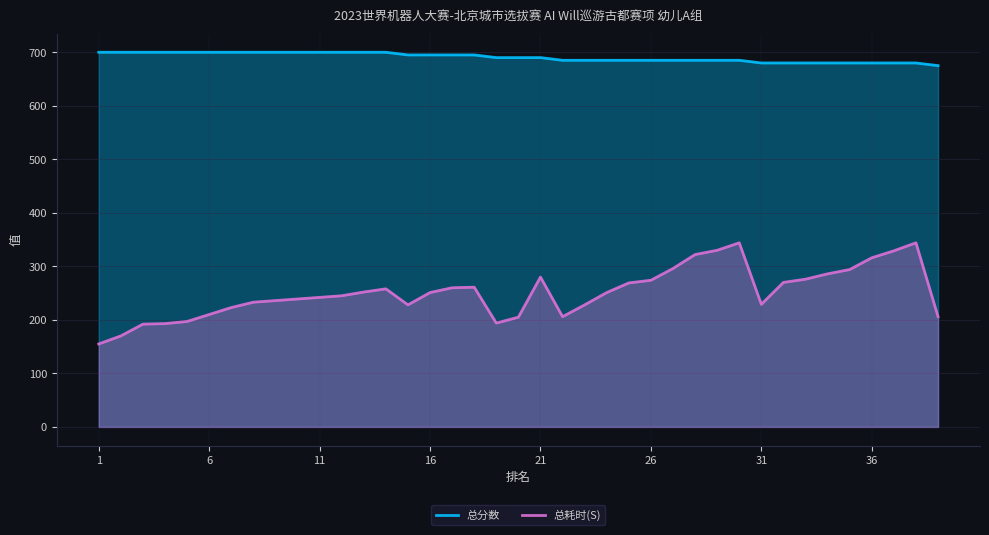

True or false: 总耗时(S) has a value of 330 at 28.

True